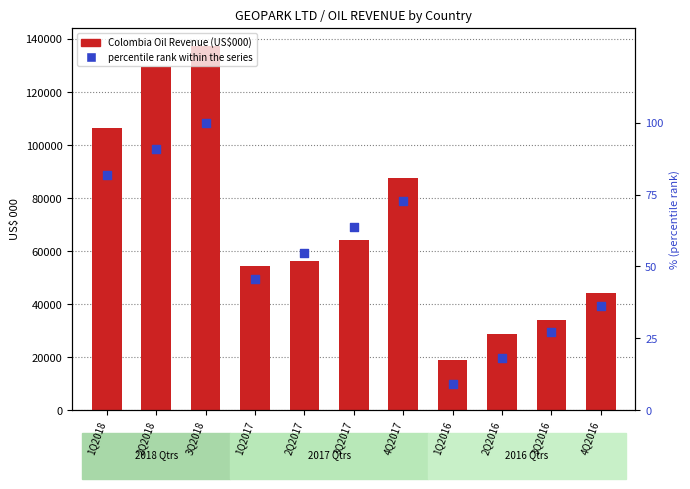

Which series has the largest total across all categories?

Colombia Oil Revenue